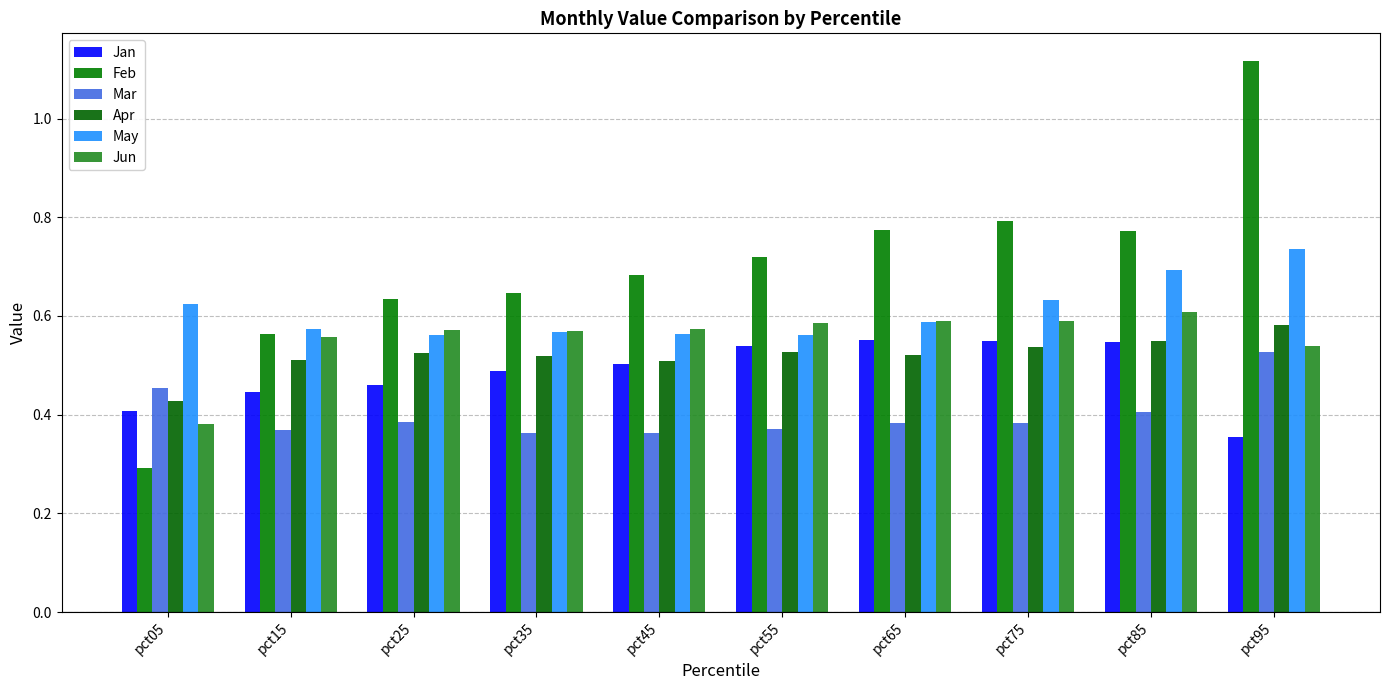

Which series has the widest spread of values?

Feb